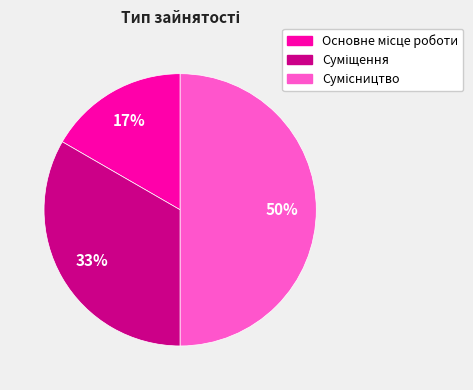

To the nearest percent, what is the difference between the largest and smallest slice percentages?

33%